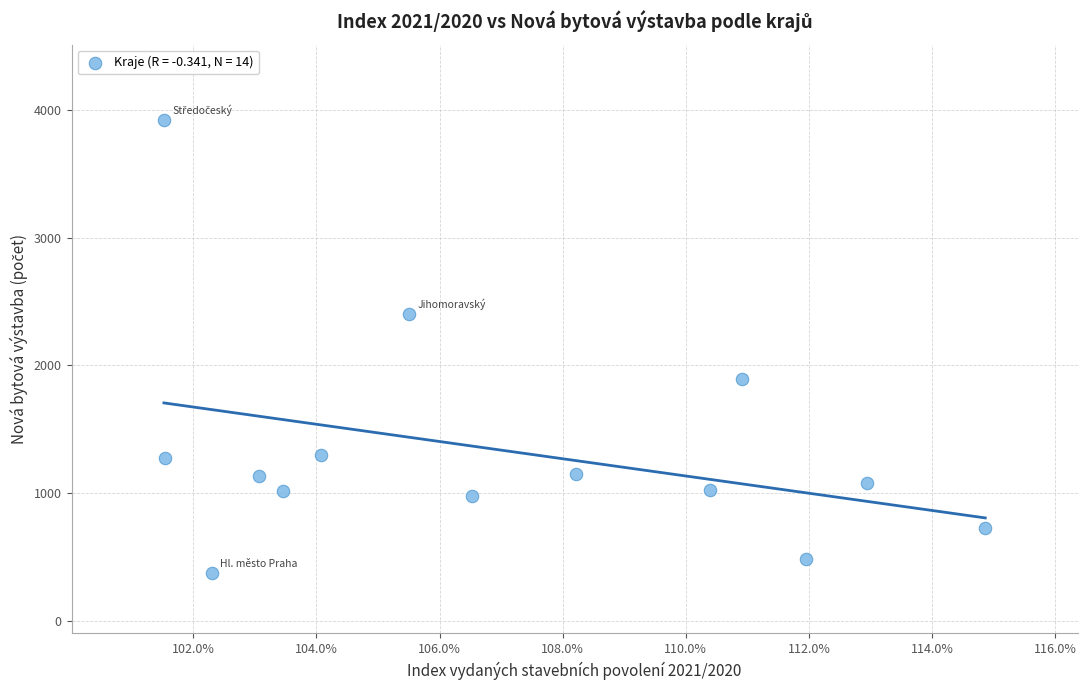

What is the range of Y values (max minus min)?

3549